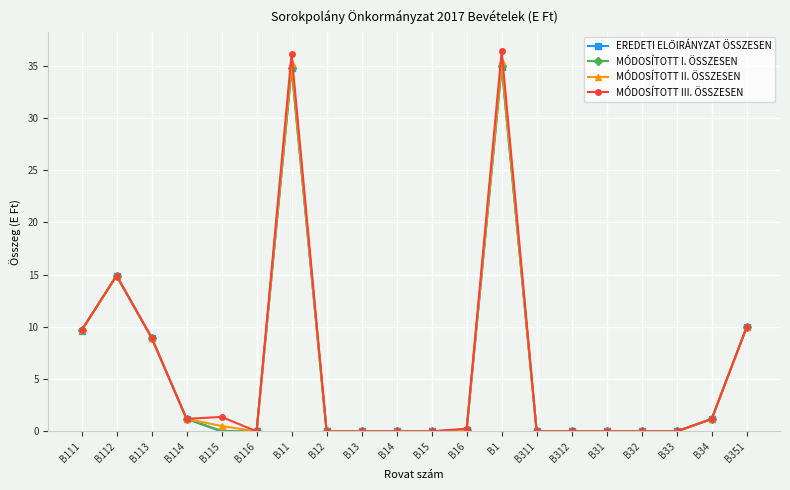

The MÓDOSÍTOTT I. ÖSSZESEN series shows 3.8 at B111. True or false?

False